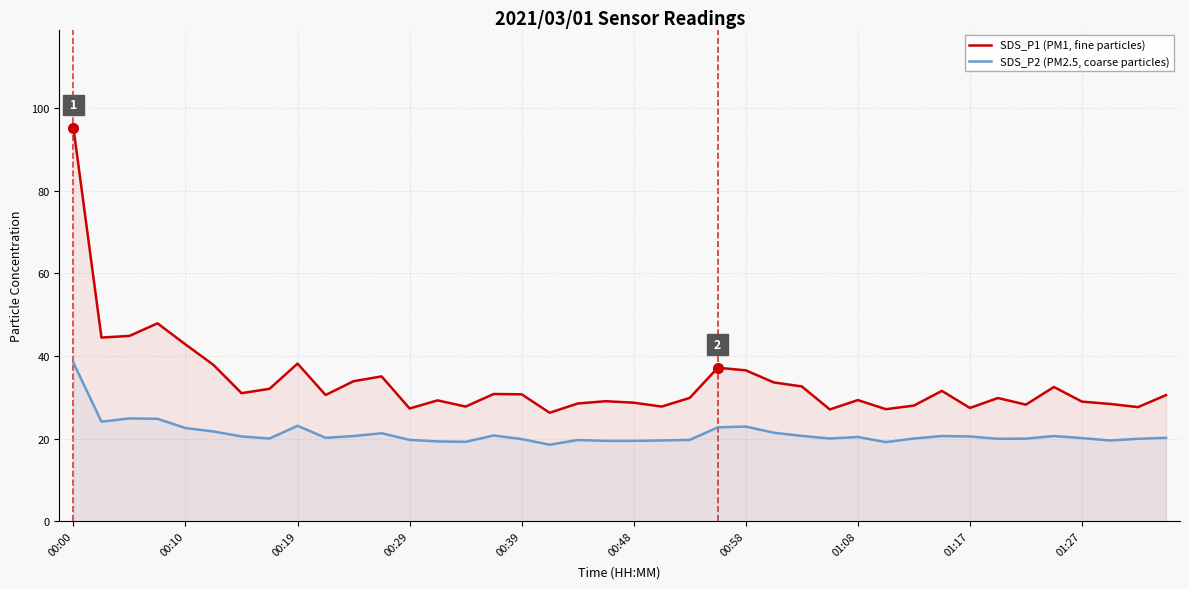

At which category is the sum across all series the highest?

00:00